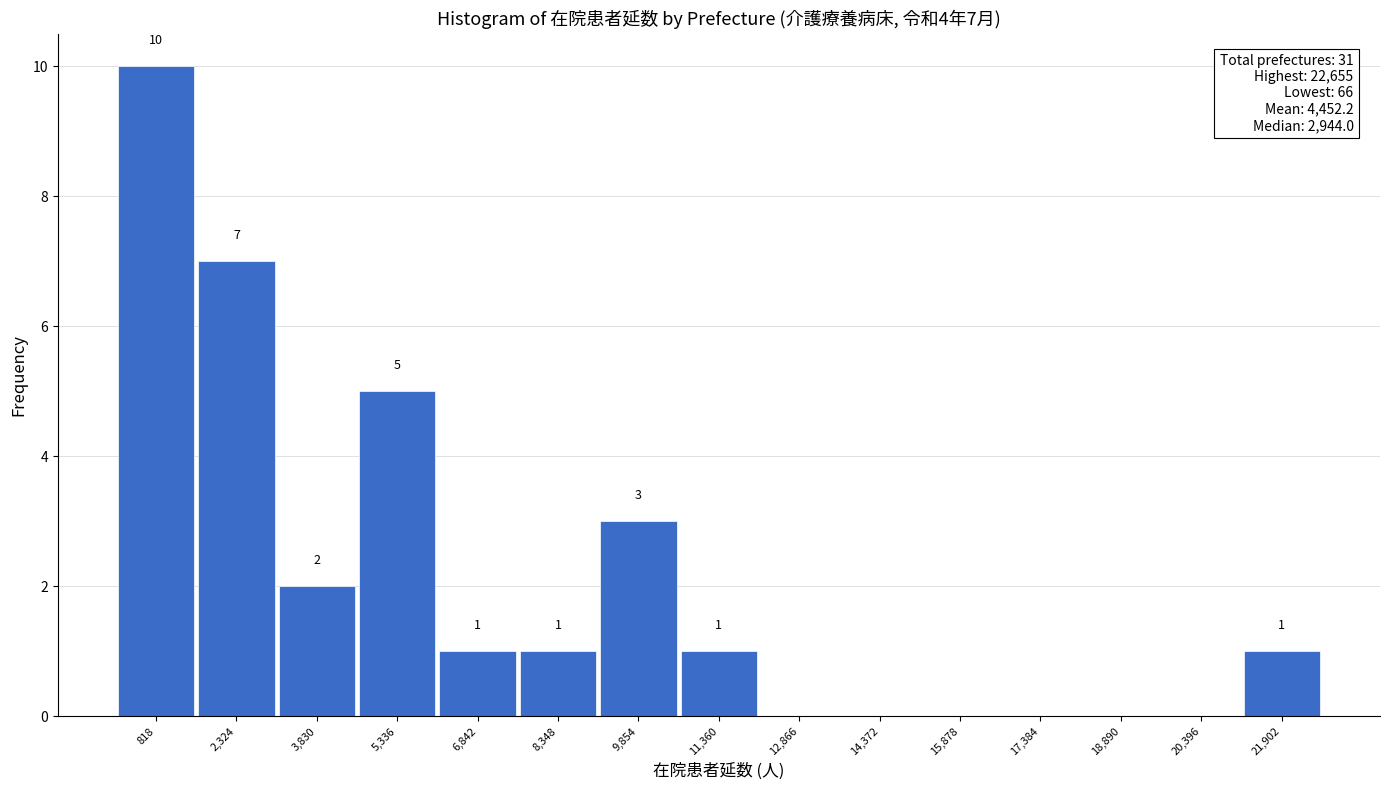

Which range on the x-axis has the tallest bar?

0 to 1600